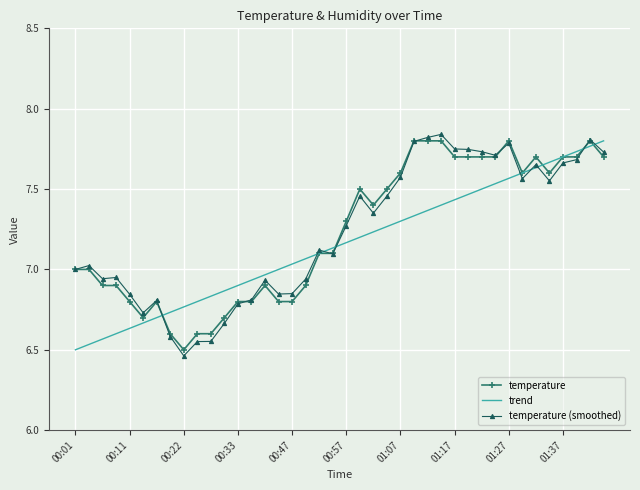

Which series has the largest range (max minus min)?

temperature (smoothed)